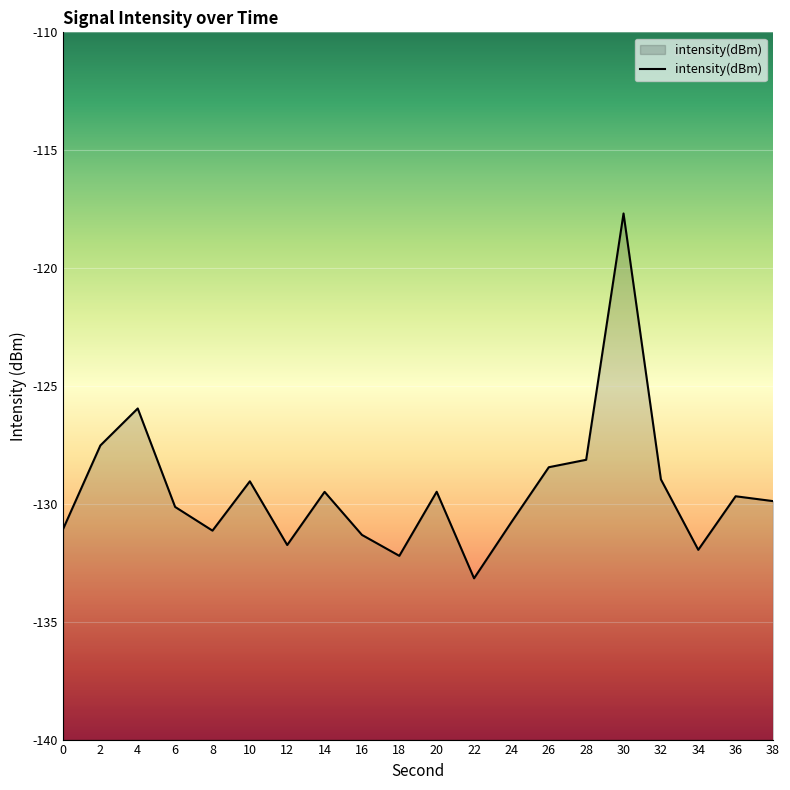

What is the smallest value displayed?

-133.2